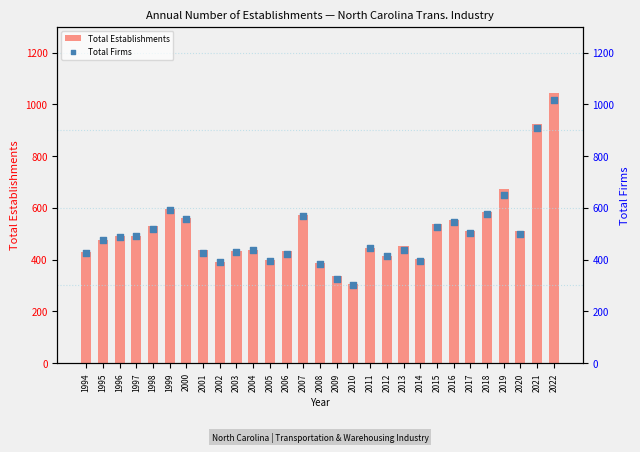

Which series reaches the maximum Y coordinate?

Total Establishments